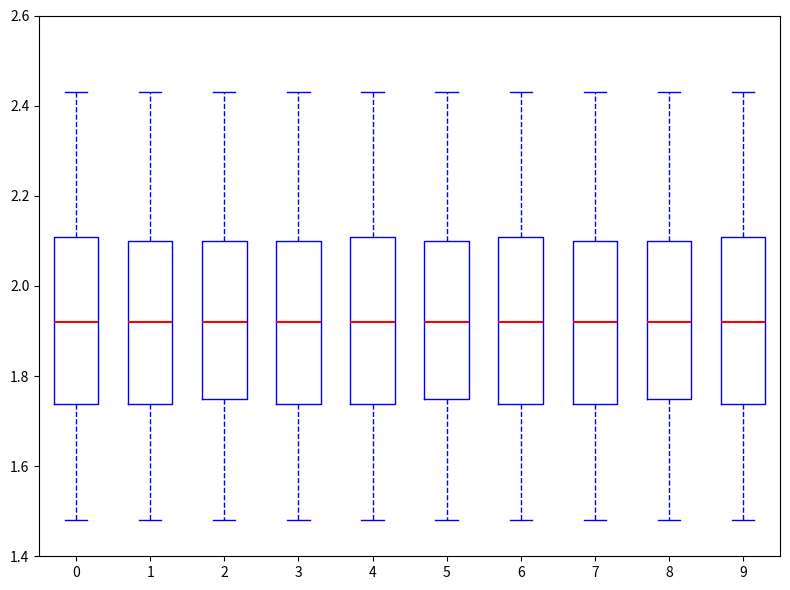

Reading left to right, transcribe this box plot: for each box, give where its median line is, the range the box spans, and where its two whiskers end, as read against the y-axis. The values are not printed on the chart, so give them approximately, as read against the axis.

0: median 1.92, box 1.74 to 2.10, whiskers 1.48 to 2.44
1: median 1.92, box 1.74 to 2.10, whiskers 1.48 to 2.44
2: median 1.92, box 1.76 to 2.10, whiskers 1.48 to 2.44
3: median 1.92, box 1.74 to 2.10, whiskers 1.48 to 2.44
4: median 1.92, box 1.74 to 2.10, whiskers 1.48 to 2.44
5: median 1.92, box 1.76 to 2.10, whiskers 1.48 to 2.44
6: median 1.92, box 1.74 to 2.10, whiskers 1.48 to 2.44
7: median 1.92, box 1.74 to 2.10, whiskers 1.48 to 2.44
8: median 1.92, box 1.76 to 2.10, whiskers 1.48 to 2.44
9: median 1.92, box 1.74 to 2.10, whiskers 1.48 to 2.44